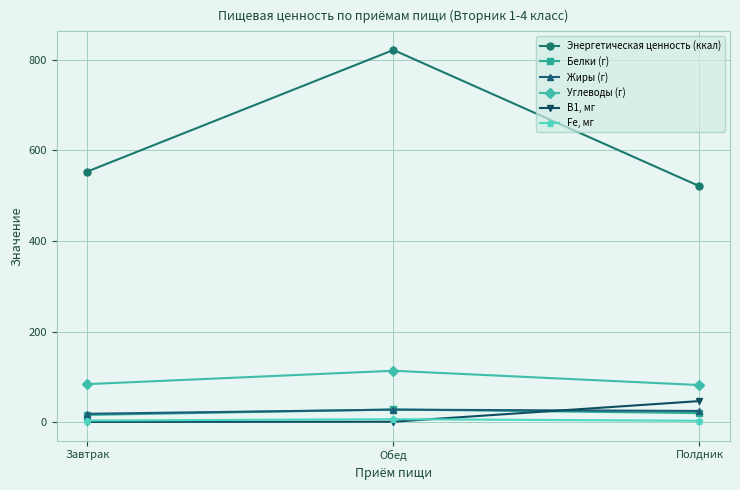

At which category does the chart reach its peak across all series?

Обед